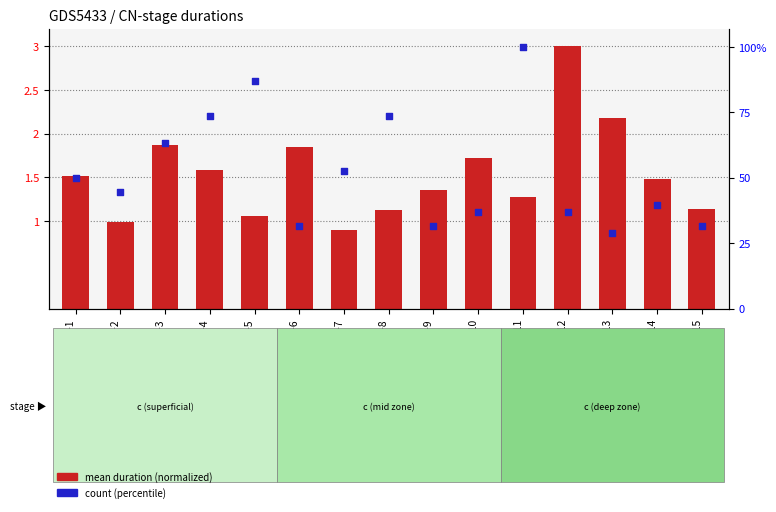

Which series has the largest Y range (max minus min)?

count (percentile)